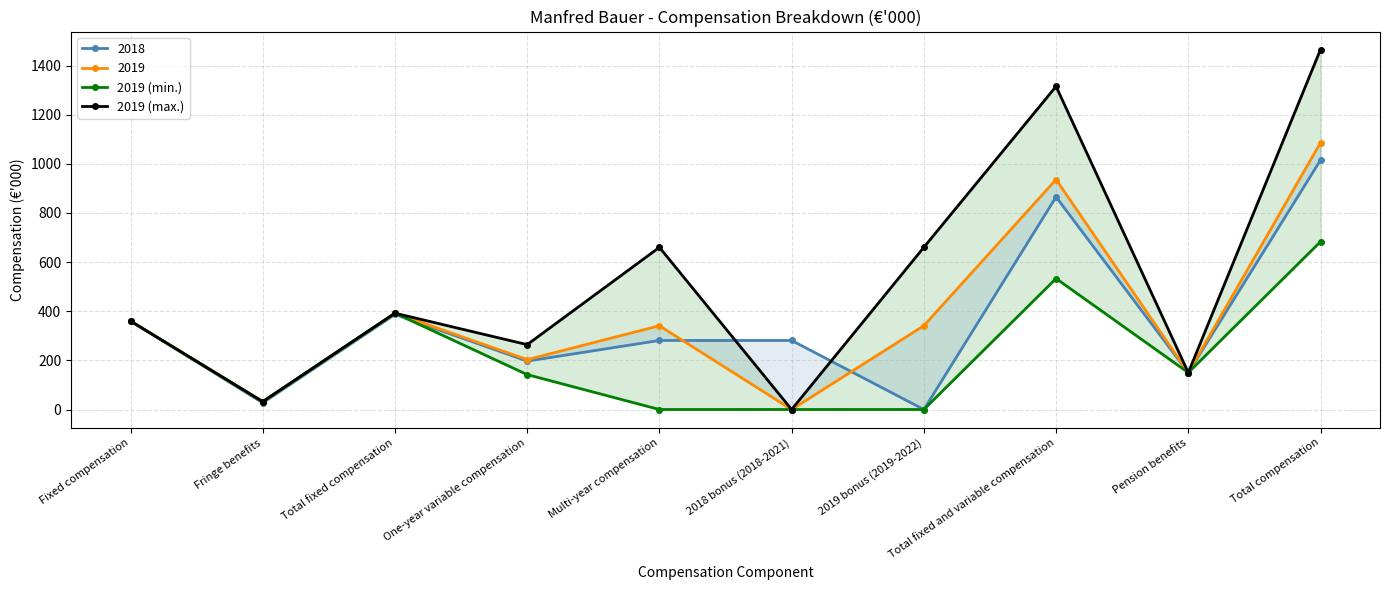

True or false: 2019 (min.) has a value of 360 at Fixed compensation.

True